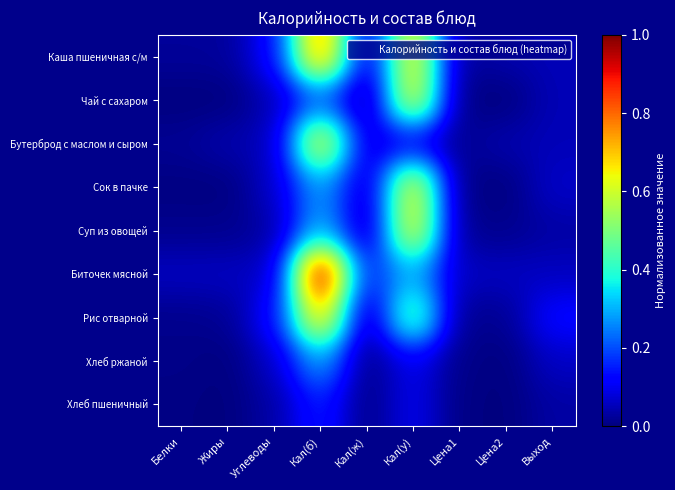

What is the total value across all series at Жиры?

0.2